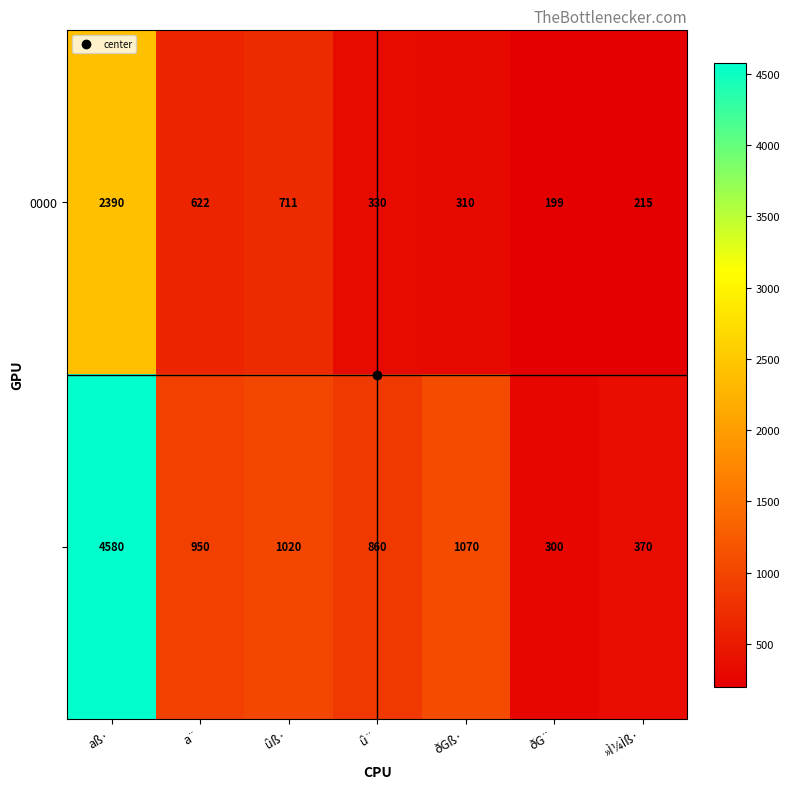

At which category is the sum across all series the highest?

aß·